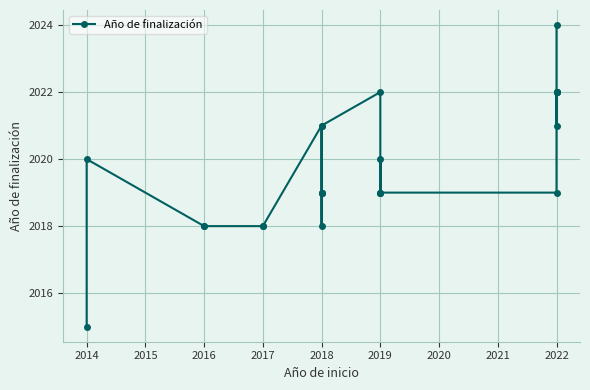

What is the sum of all values?

48475